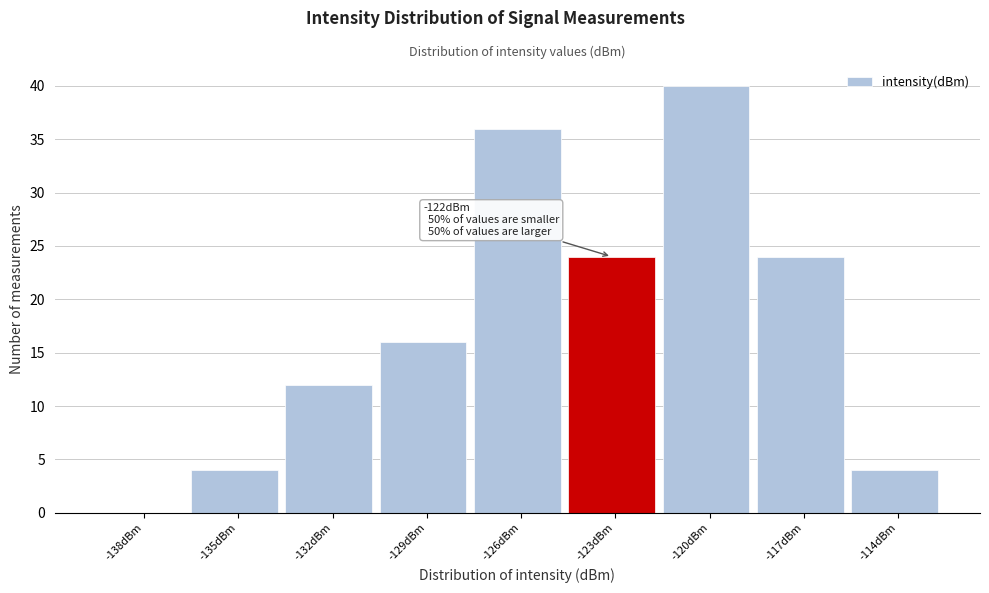

Reading left to right, what are all the values shown in this chart?

-138dBm=0	-135dBm=4	-132dBm=12	-129dBm=16	-126dBm=36	-123dBm=24	-120dBm=40	-117dBm=24	-114dBm=4